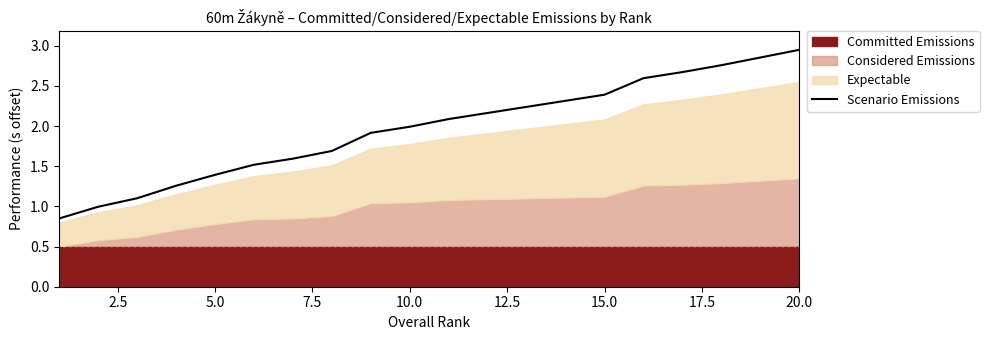

At which label does Scenario Emissions reach its peak?

20.0